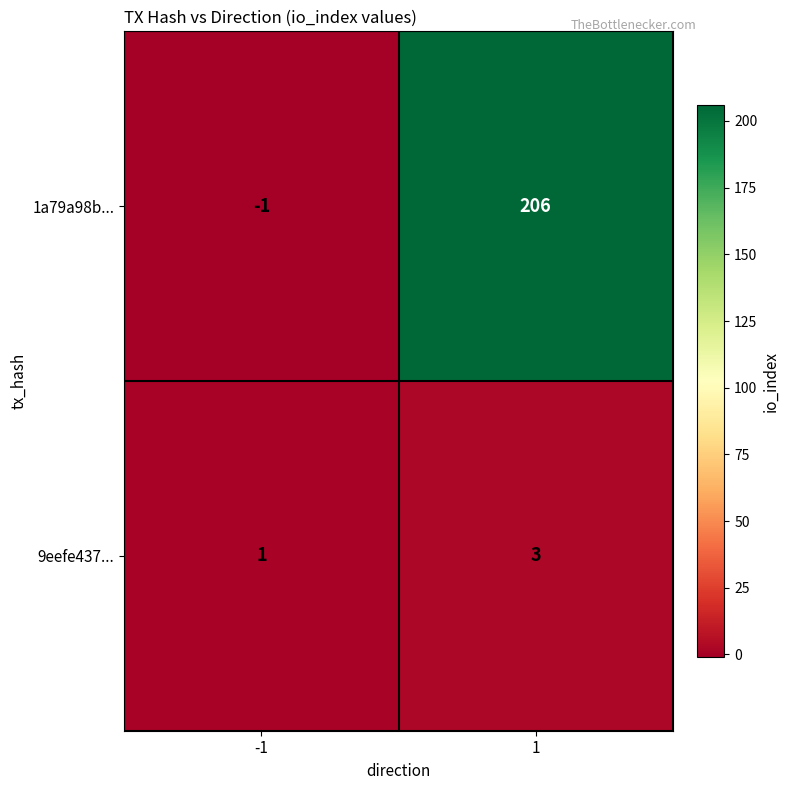

Which category has the lowest value across all series?

-1